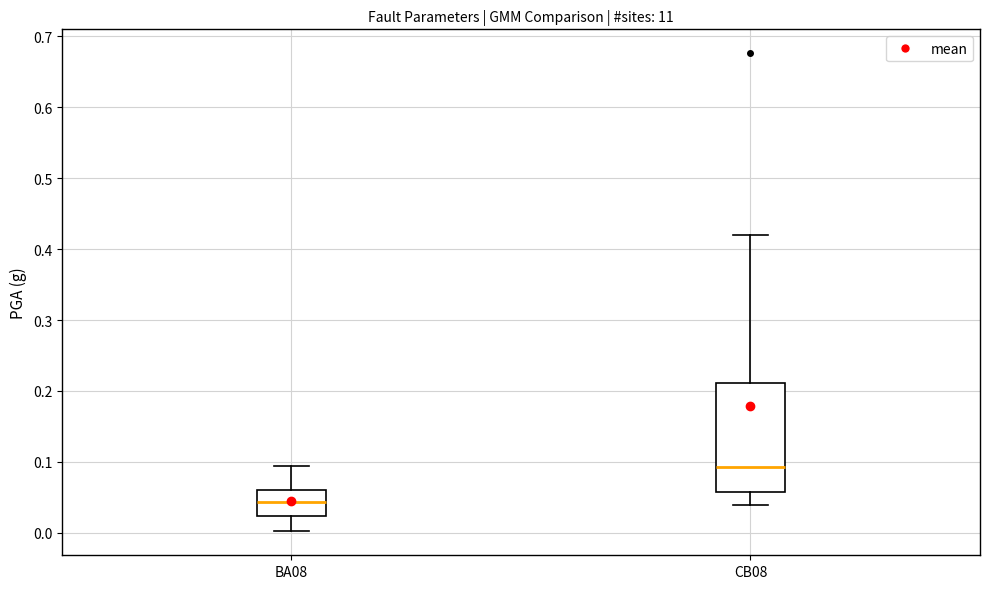

Which box is the tallest, from its lower edge to its upper edge?

CB08